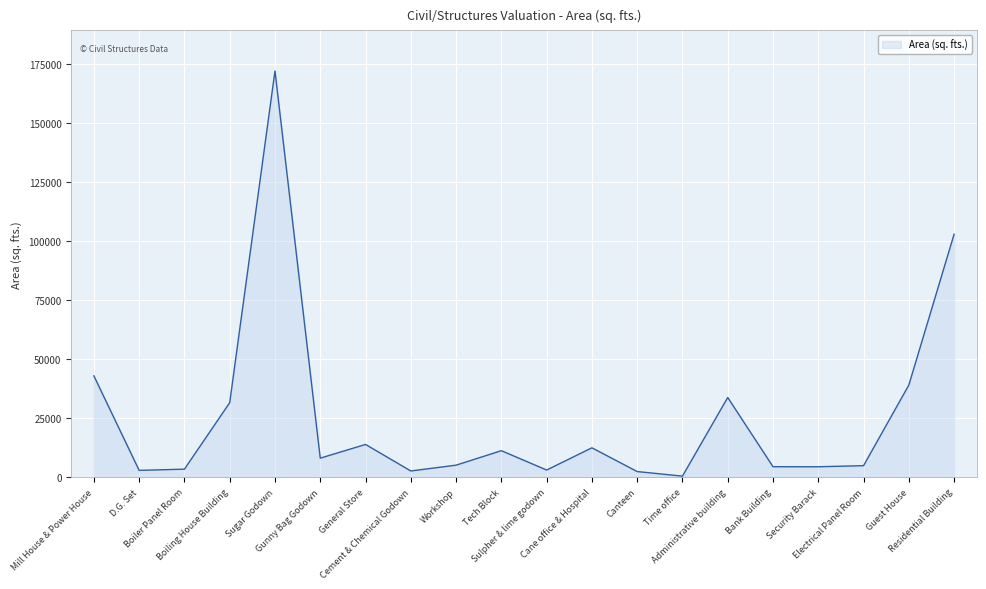

How many lines are shown in the chart?

1